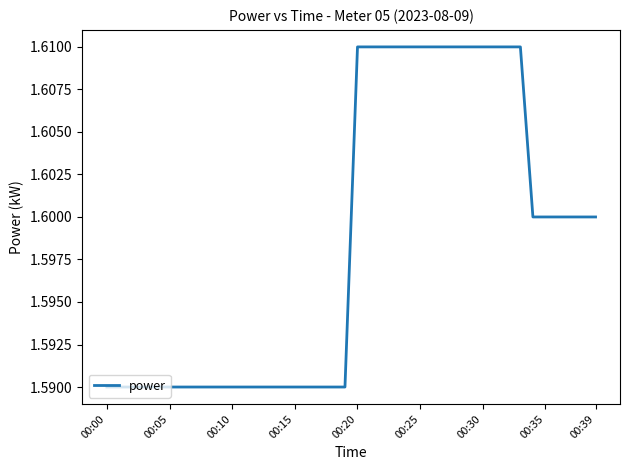

Reading left to right, transcribe all the data shown in this chart.

1.6	1.6	1.6	1.6	1.6	1.6	1.6	1.6	1.6	1.6	1.6	1.6	1.6	1.6	1.6	1.6	1.6	1.6	1.6	1.6	1.6	1.6	1.6	1.6	1.6	1.6	1.6	1.6	1.6	1.6	1.6	1.6	1.6	1.6	1.6	1.6	1.6	1.6	1.6	1.6